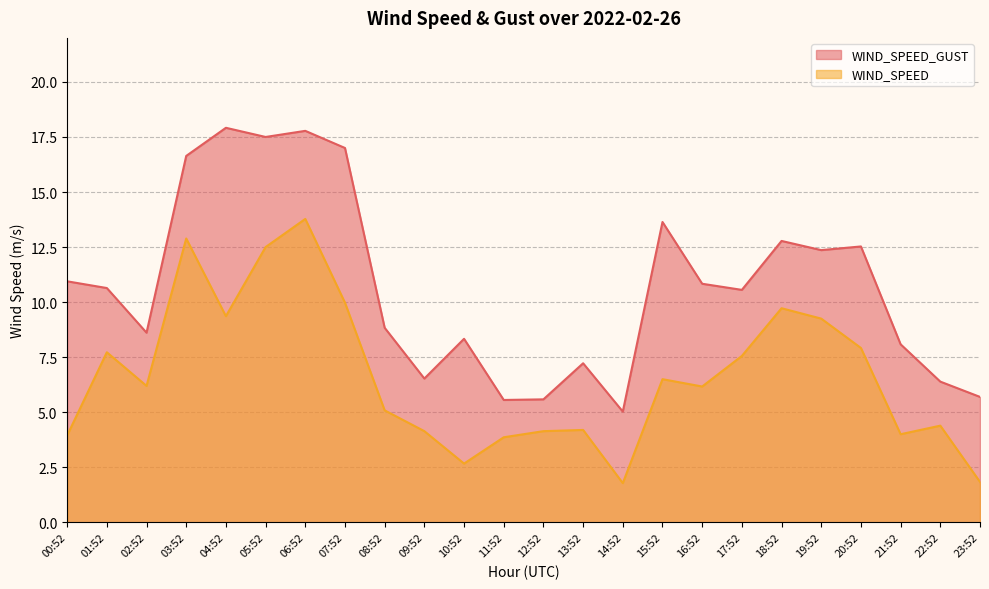

What is the label of the 9th point from the right?

15:52